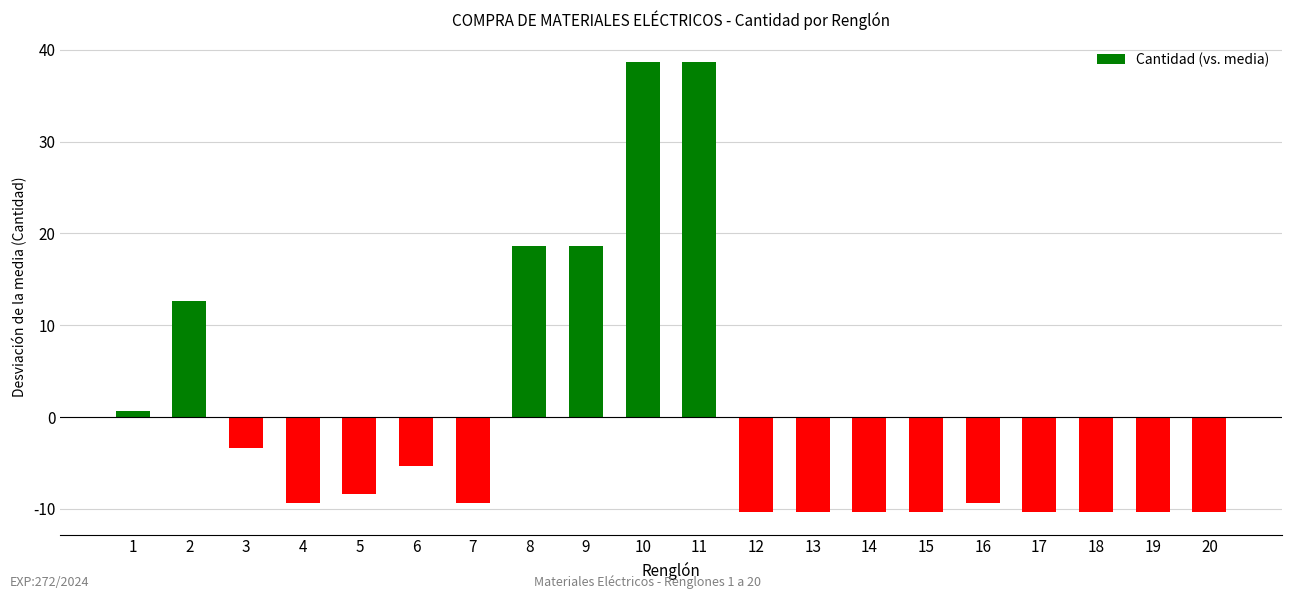

Is it true that the value at 7 is -13.5?

False